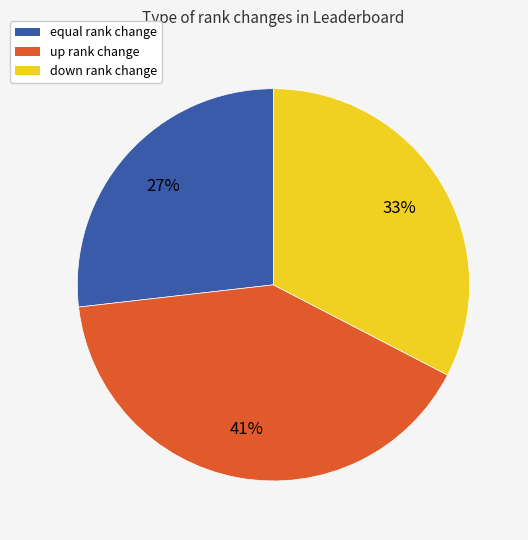

The equal slice represents 27% of the pie. True or false?

True